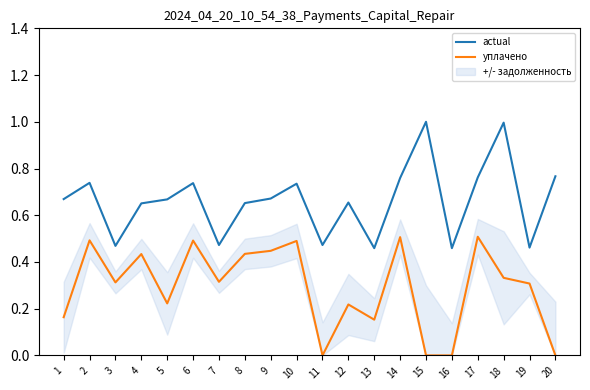

At which category does уплачено reach its first local valley?

3